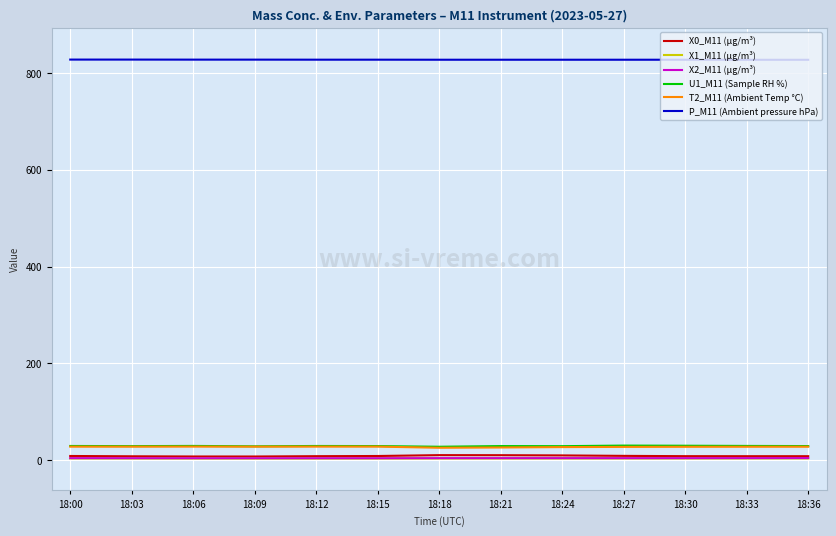

How many distinct data groups are displayed?

6